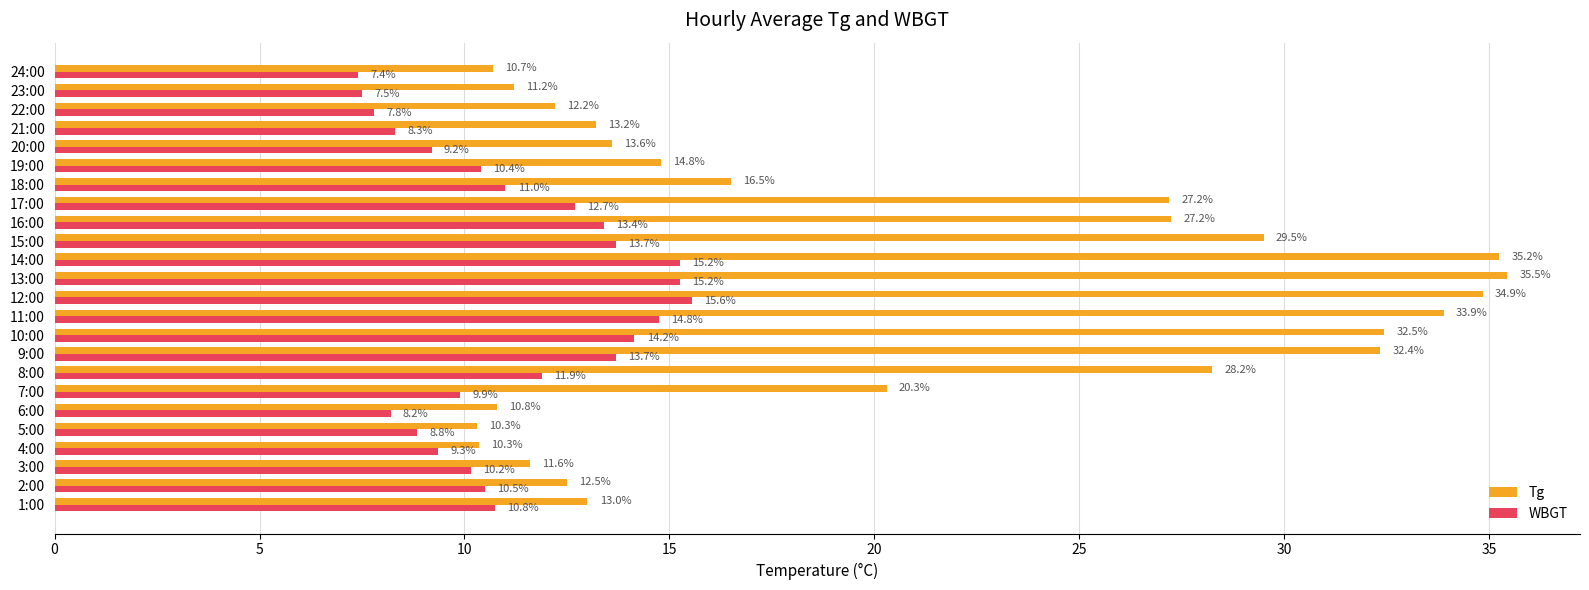

Between 2:00 and 9:00, which series saw the biggest shift?

Tg